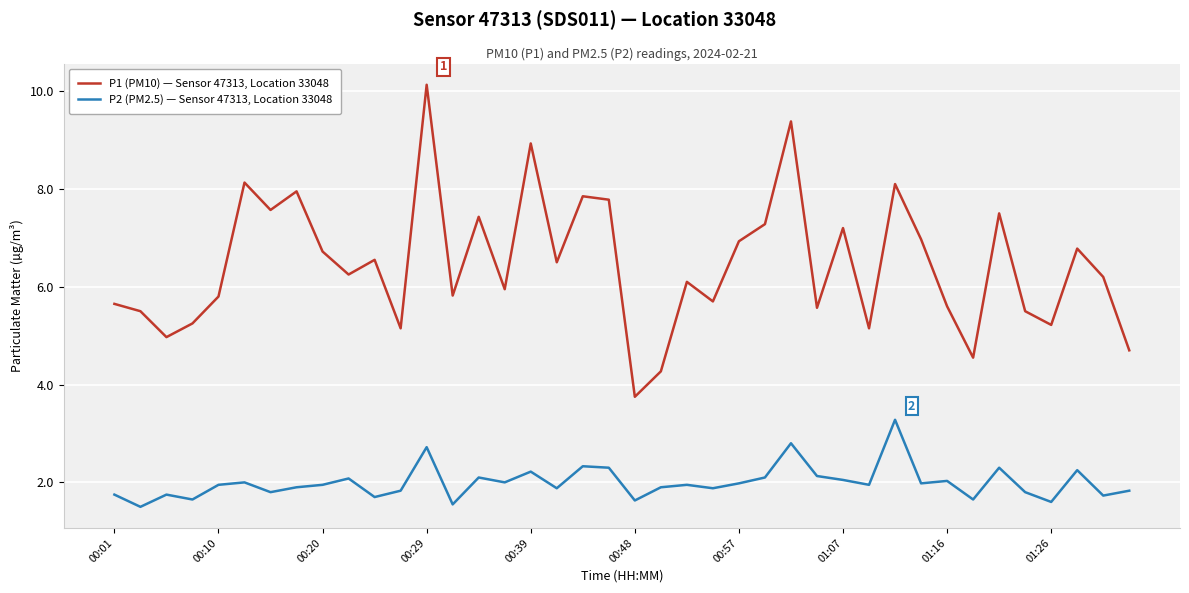

Which series has the largest total across all categories?

P1 (PM10) — Sensor 47313, Location 33048